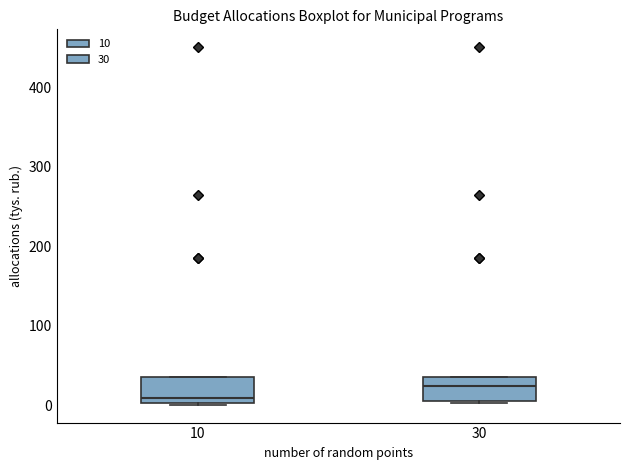

Where is the lower edge of the box at x = 30 on the y-axis? The values are not printed on the chart, so give them approximately, as read against the axis.

10